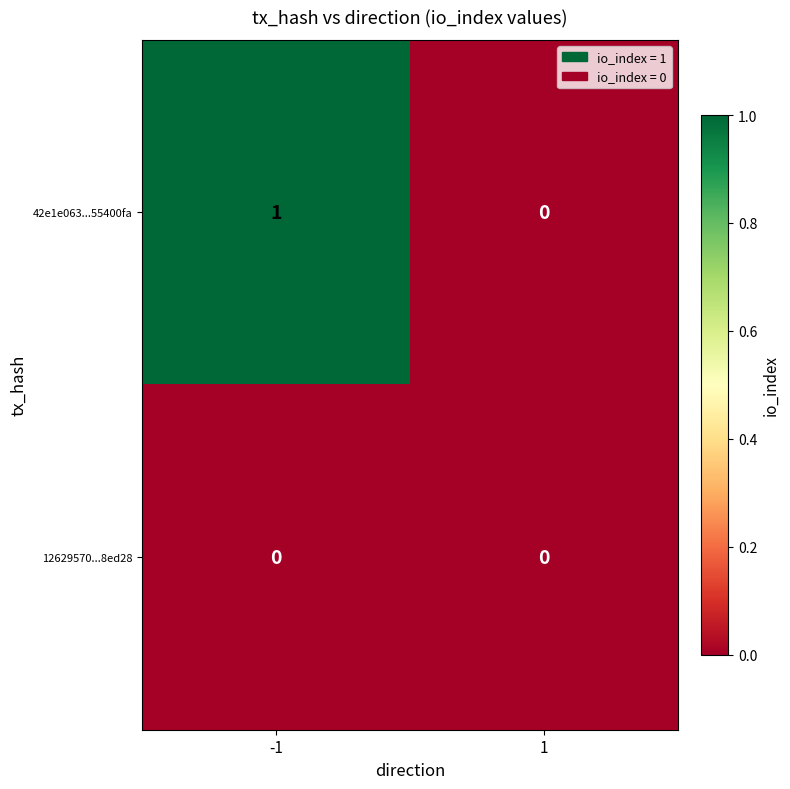

The 12629570...8ed28 series shows 0 at -1. True or false?

True